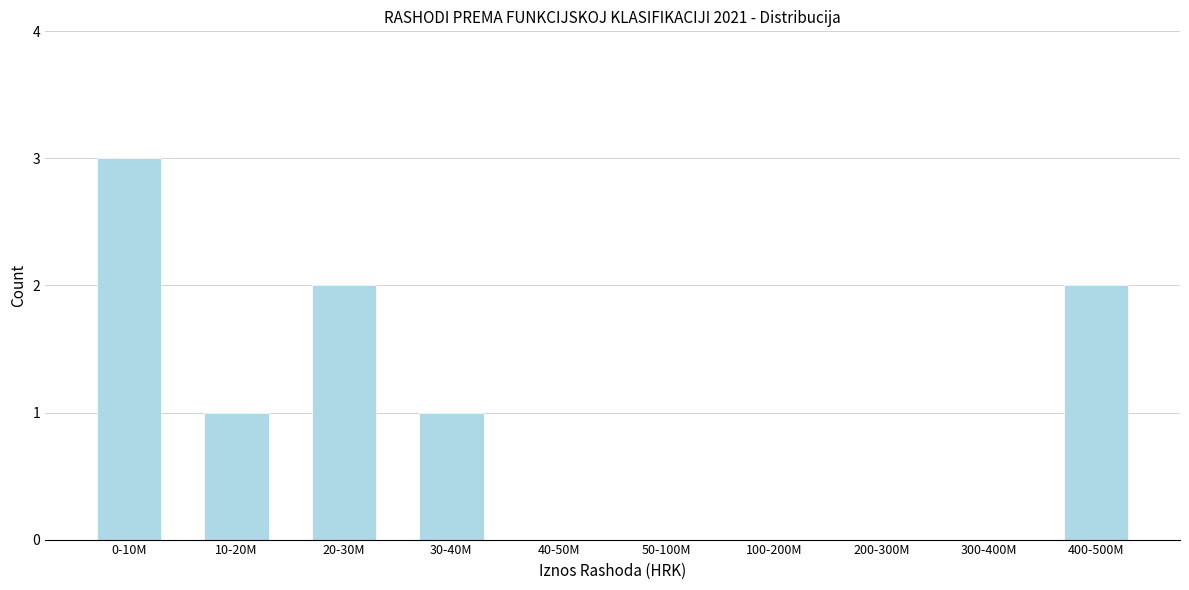

Reading left to right, what are all the values shown in this chart?

0-10M=3	10-20M=1	20-30M=2	30-40M=1	40-50M=0	50-100M=0	100-200M=0	200-300M=0	300-400M=0	400-500M=2